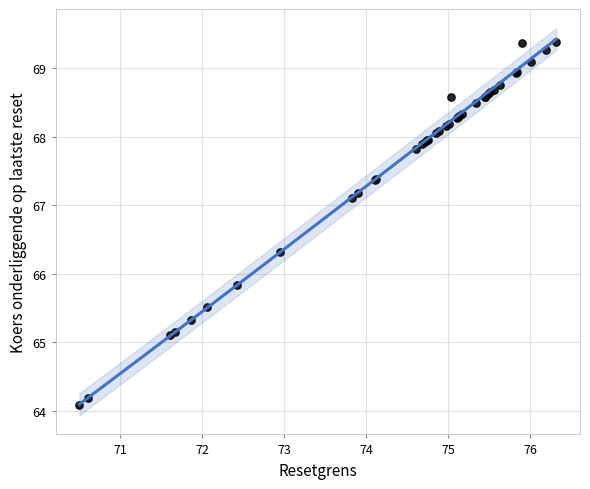

What Y value in the scatter plot is closest to 66?

65.8